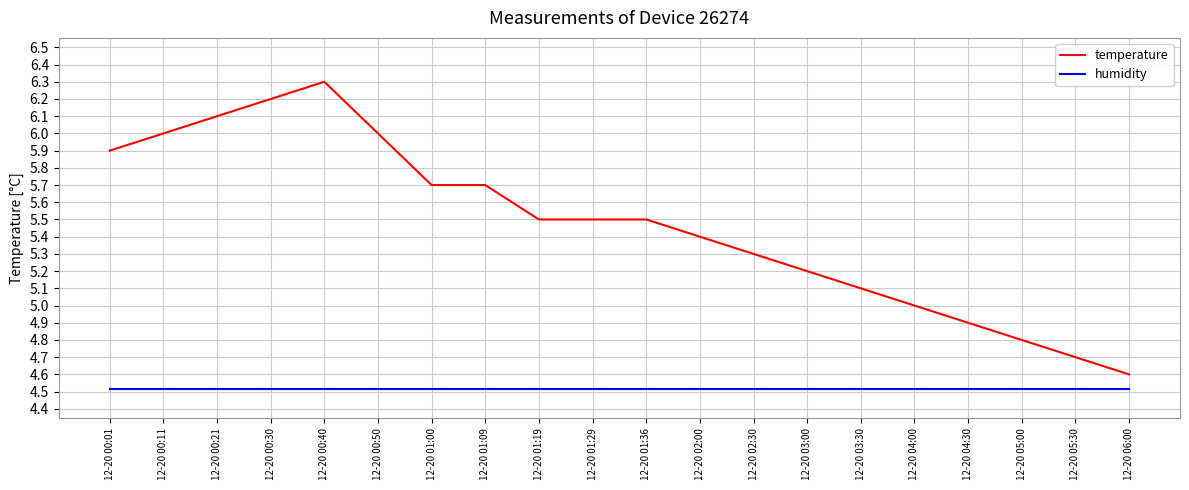

What position from the right is 12-20 00:30?

17